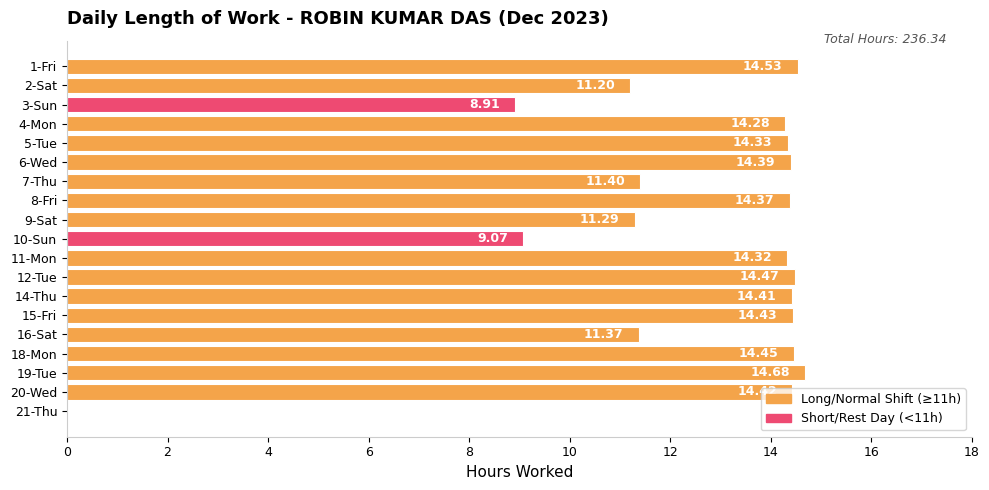

Between 19-Tue and 5-Tue, which is larger?

19-Tue